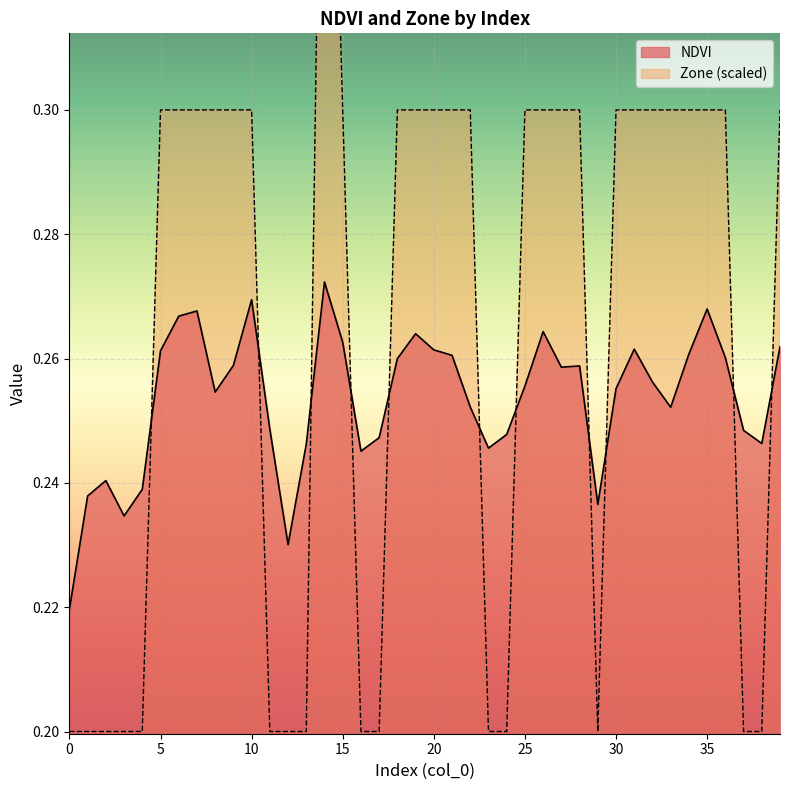

Which series changed the most between 4 and 26?

Zone